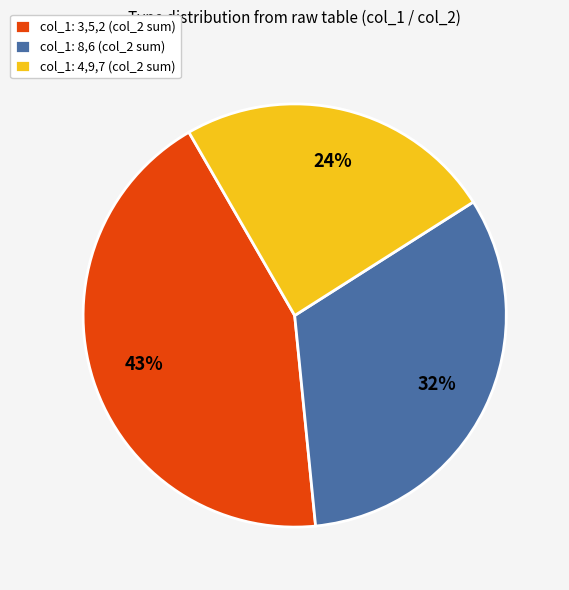

To the nearest percent, what percentage of the pie is col_1: 8,6 (col_2 sum)?

32%